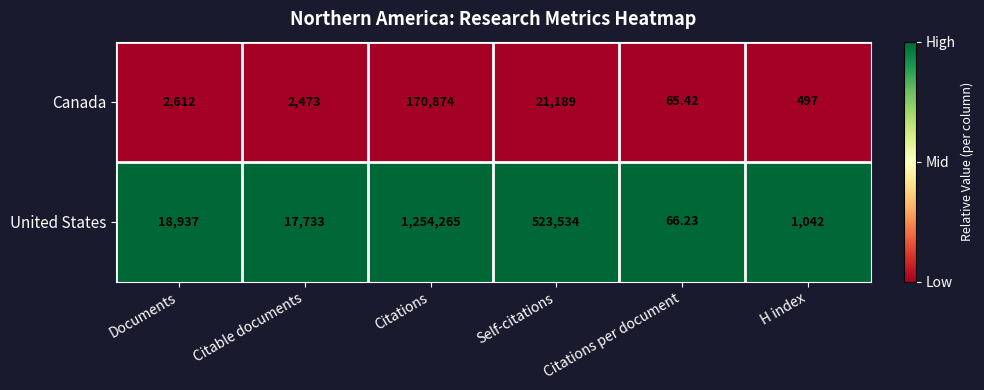

Which series has the largest range (max minus min)?

United States